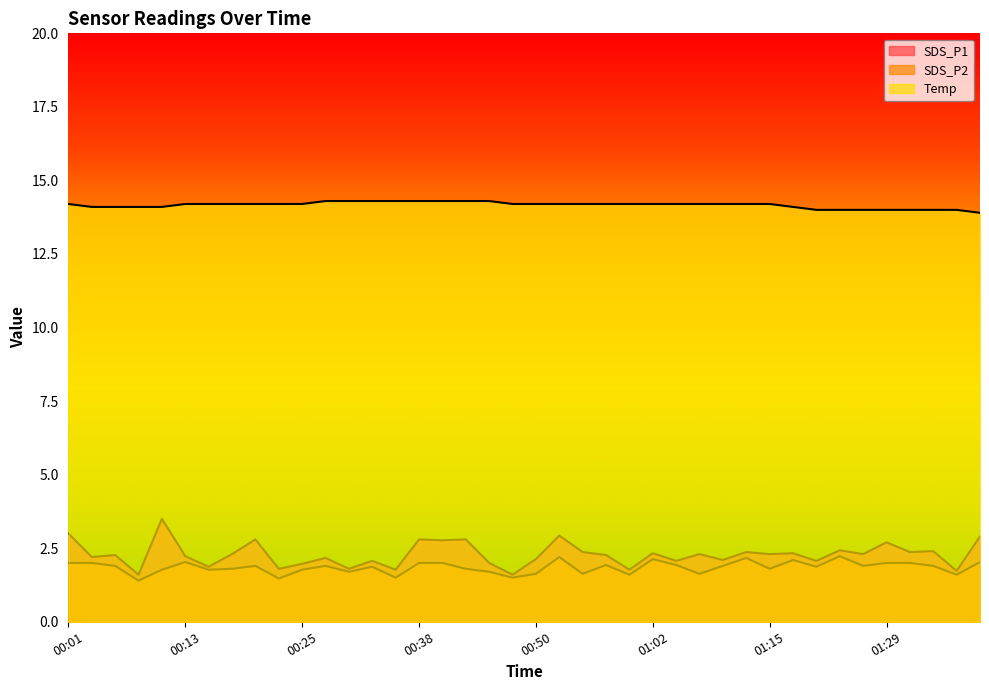

True or false: Temp and SDS_P1 cross at least once.

False